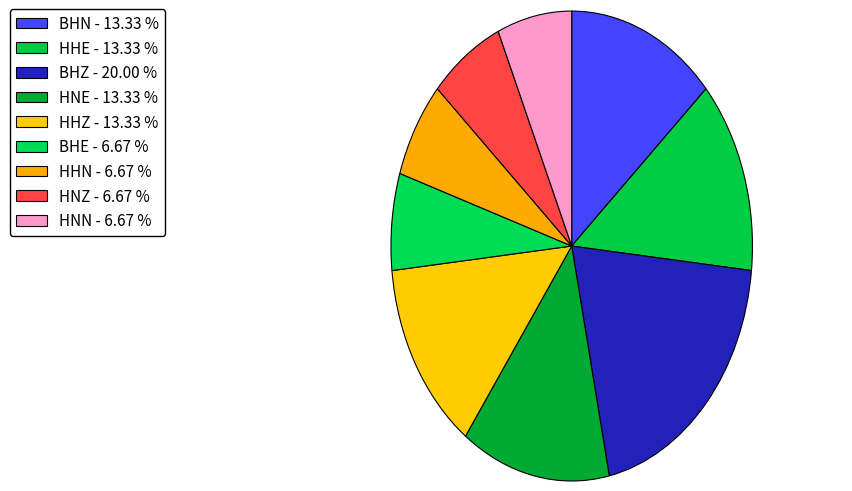

Rank the categories by value from highest to lowest.

BHZ, BHN, HHE, HNE, HHZ, BHE, HHN, HNZ, HNN